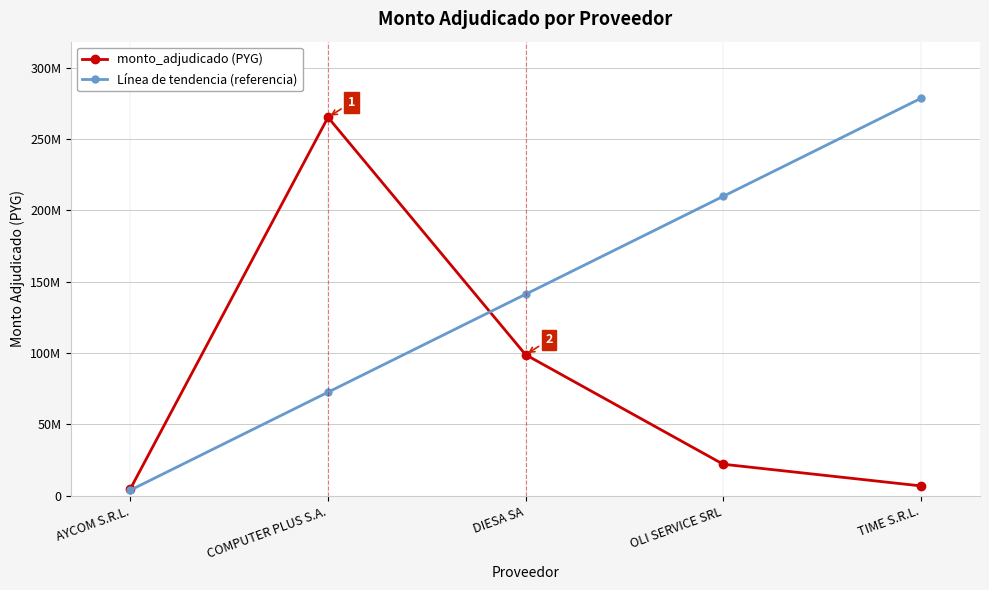

At TIME S.R.L., list the series in order from largest to smallest.

Línea de tendencia (referencia), monto_adjudicado (PYG)